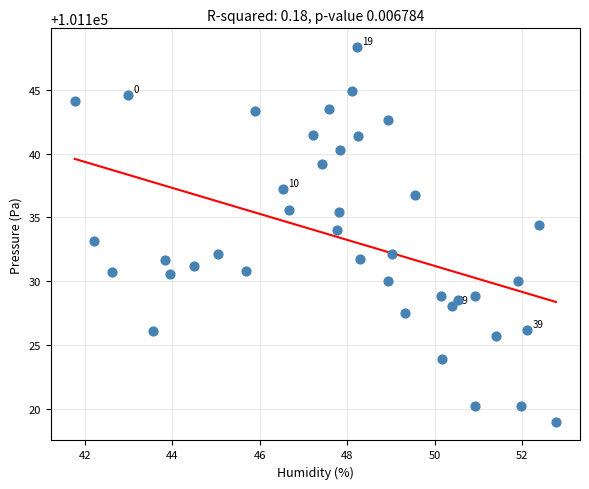

What is the range of Y values (max minus min)?

29.3